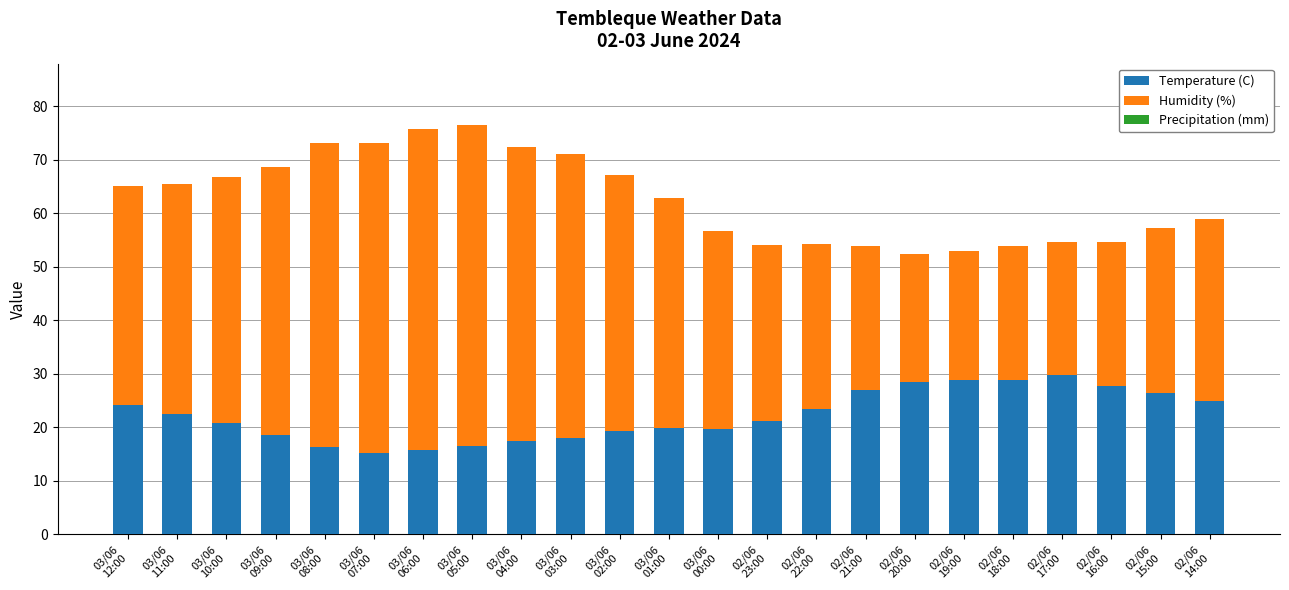

What is the highest value of the Temperature (C) series?

29.7